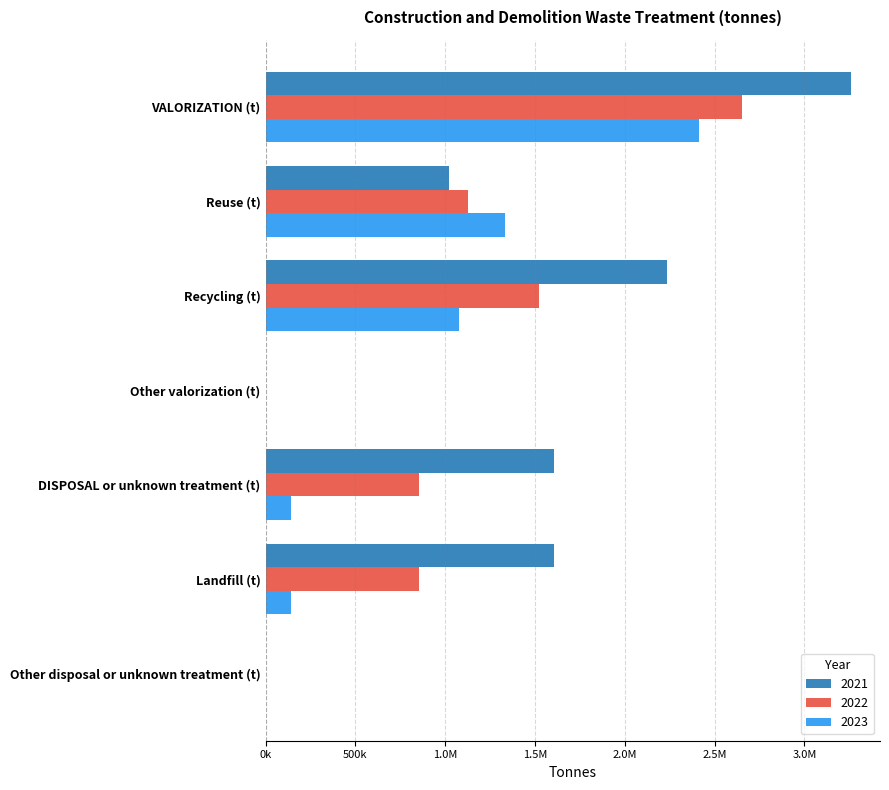

What are all the series names shown in the legend?

2021, 2022, 2023